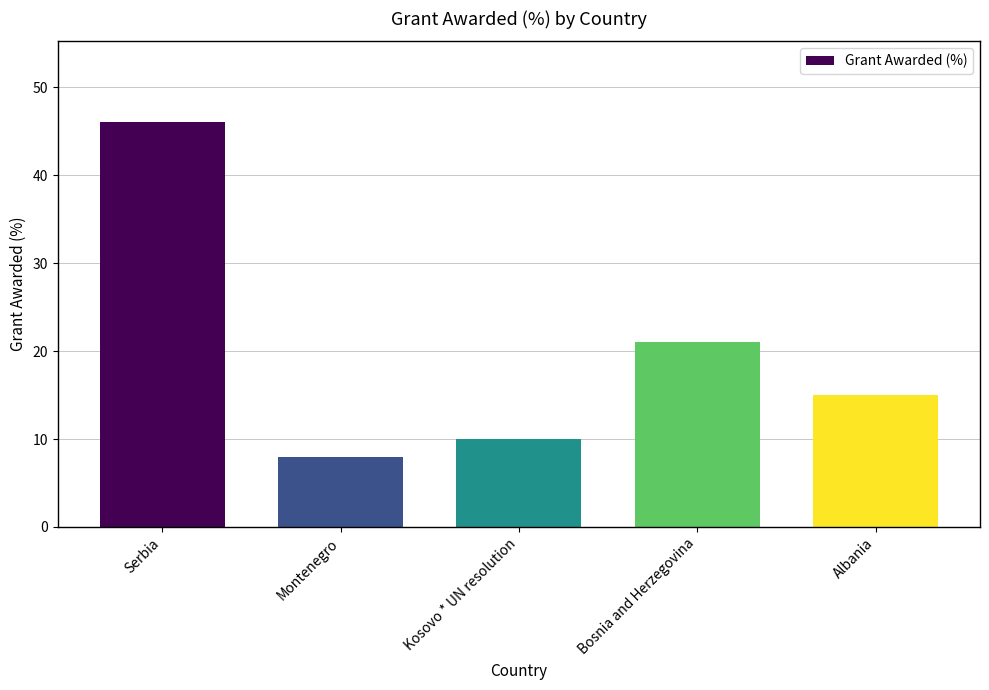

What is the ratio of the value at Serbia to the value at Albania?

3.1